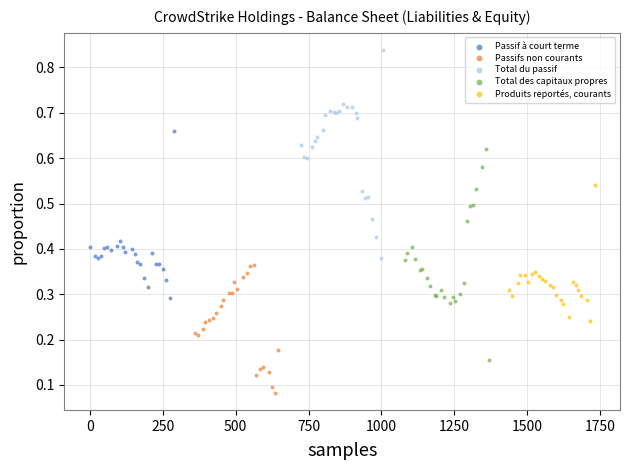

Which series contains the lowest Y value?

Passifs non courants